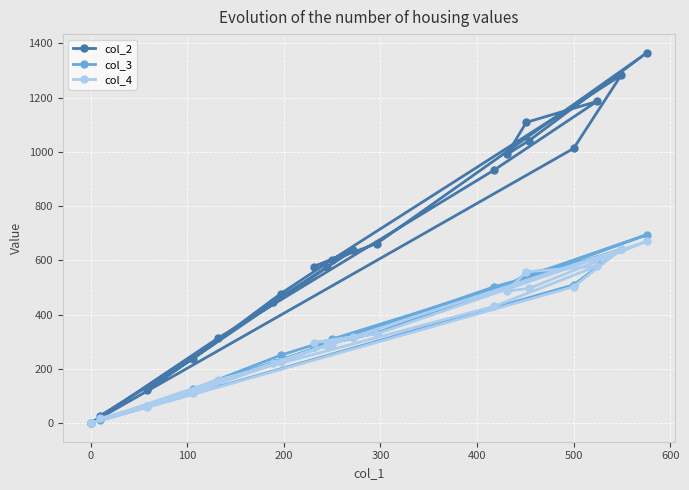

True or false: col_3 and col_2 intersect in this chart.

False